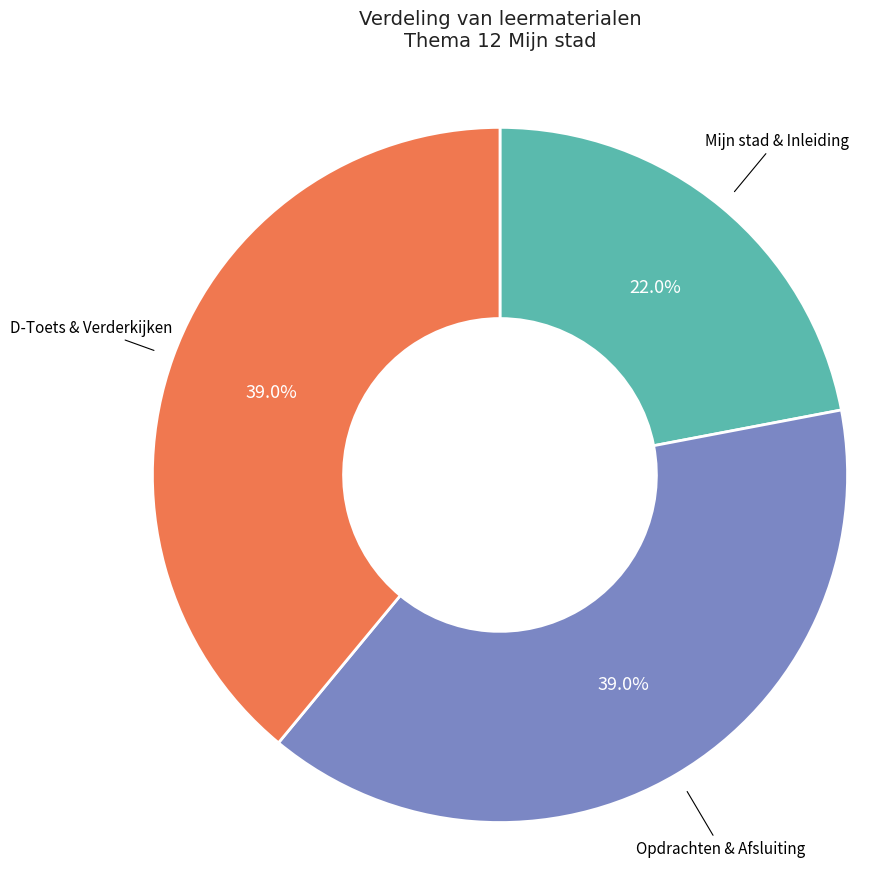

Which category has the smallest portion of the pie?

Mijn stad & Inleiding